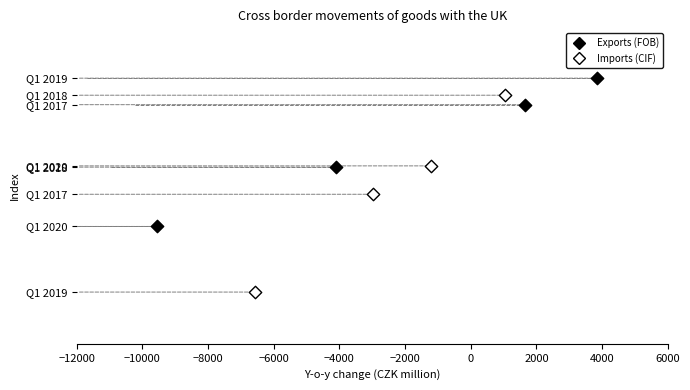

What are all the series names shown in the legend?

Exports (FOB), Imports (CIF)